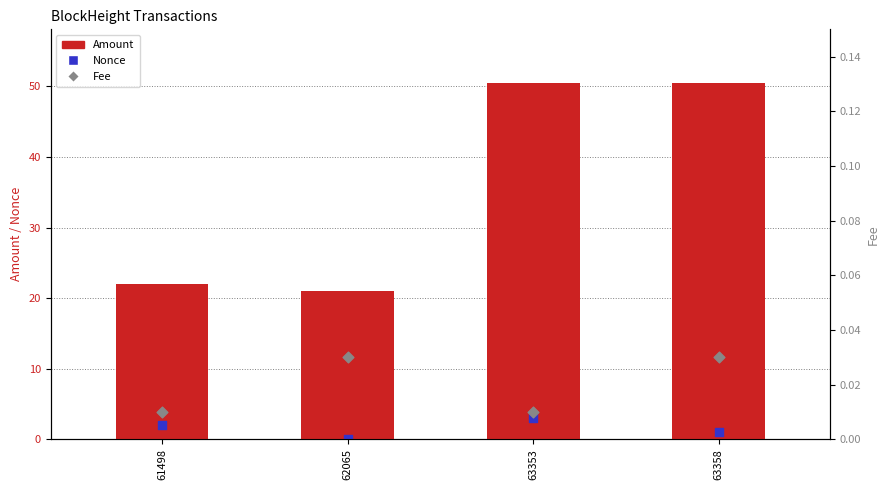

At which category is the sum across all series the highest?

63353